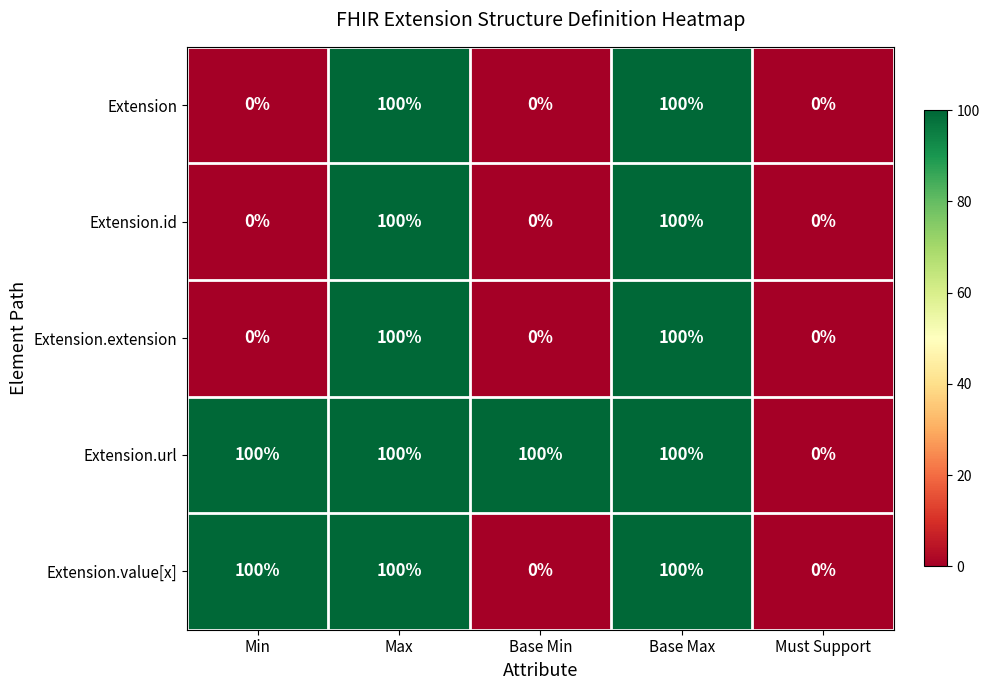

What is the difference between the highest and lowest values at Min?

100